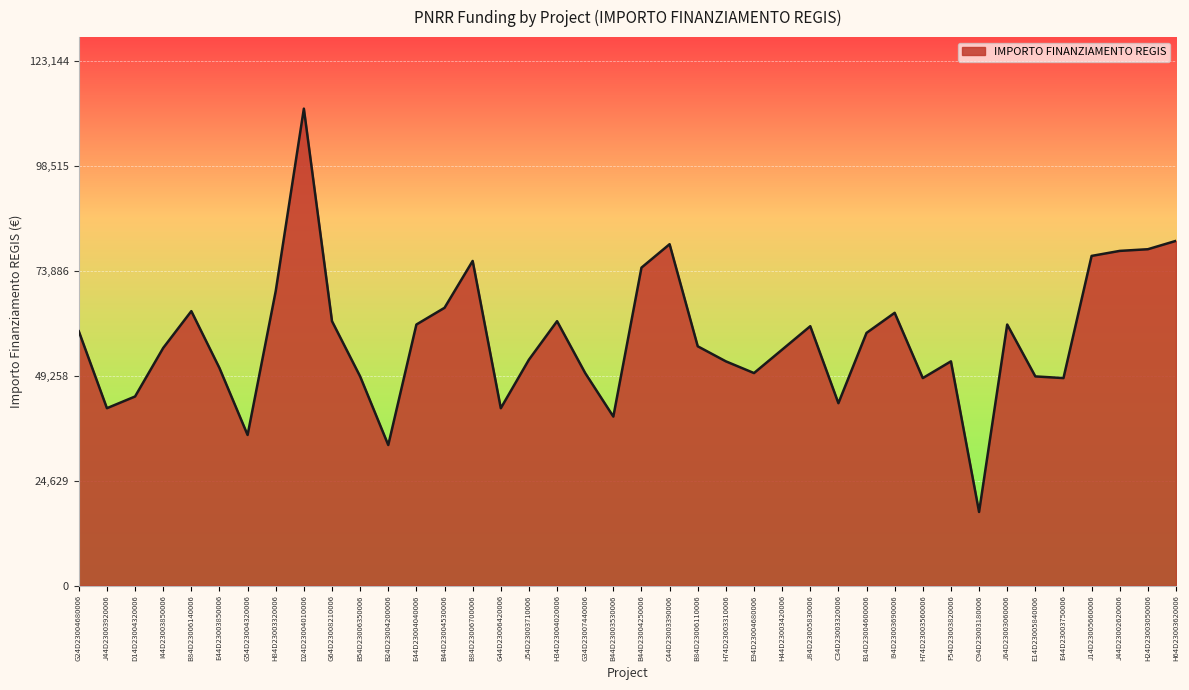

What is the minimum value shown in the chart?

17283.4